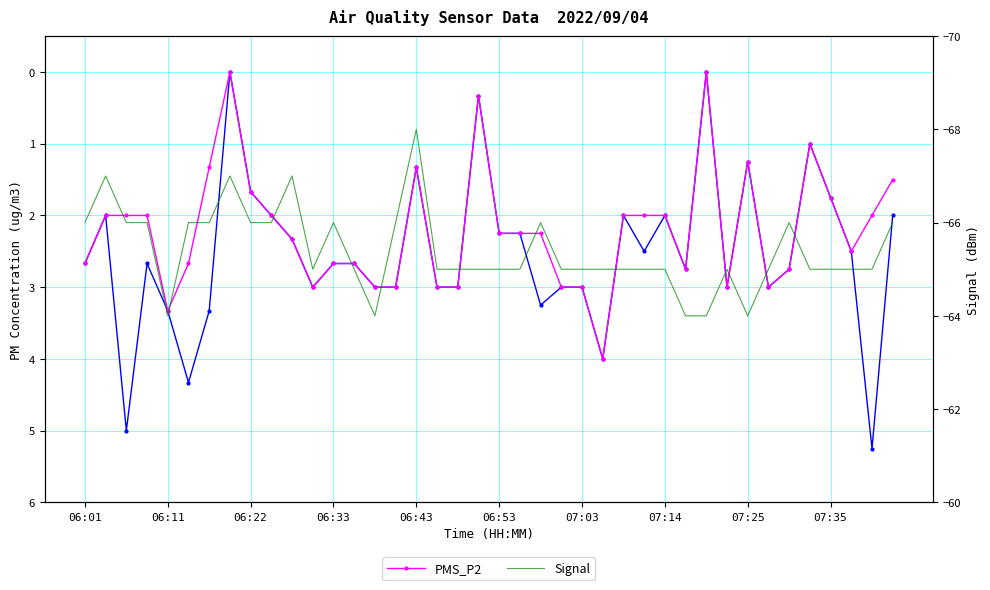

What is the approximate value of PMS_P1 at 15?

3.0